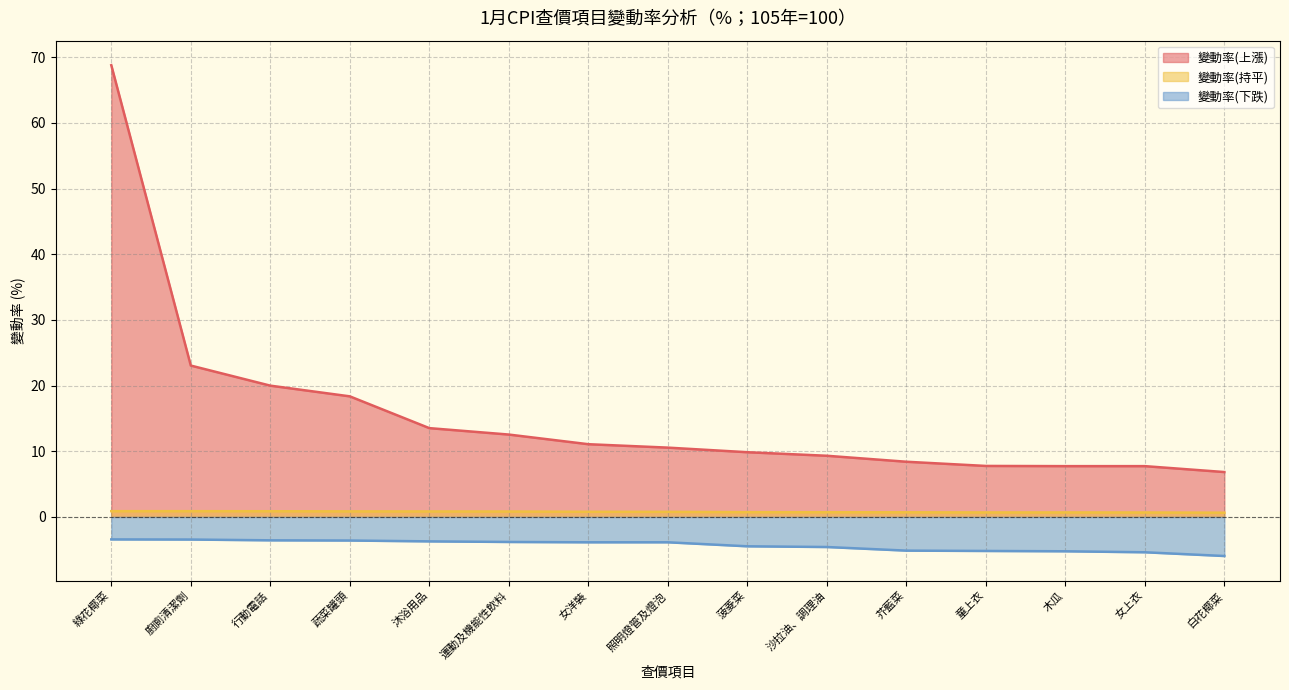

True or false: 變動率(持平) has more than 1 points higher than both neighbors.

False